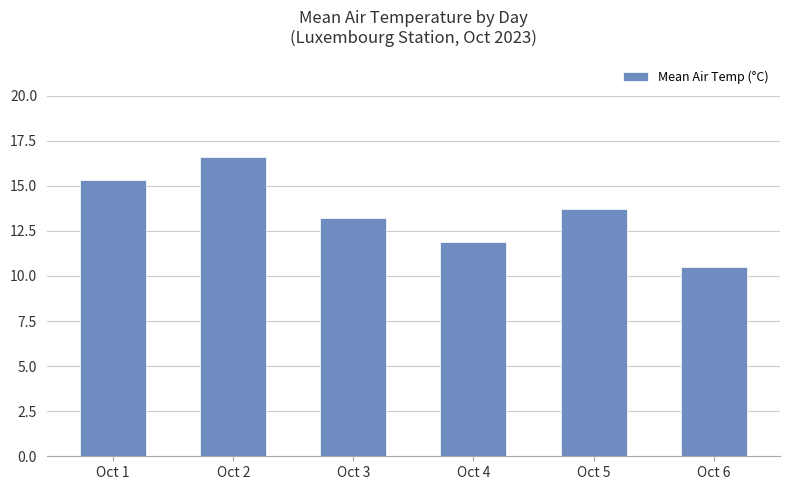

Rank the categories by value from highest to lowest.

Oct 2, Oct 1, Oct 5, Oct 3, Oct 4, Oct 6